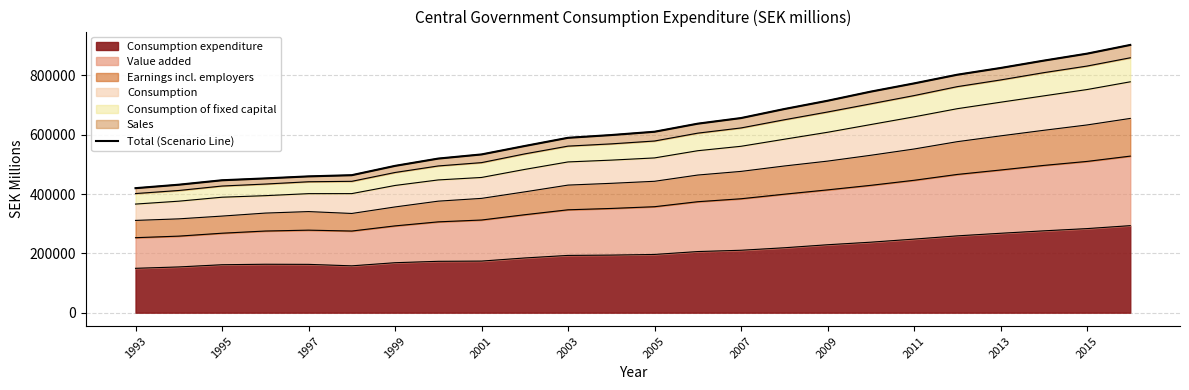

The value of Consumption expenditure at 1995 is 161640. True or false?

True